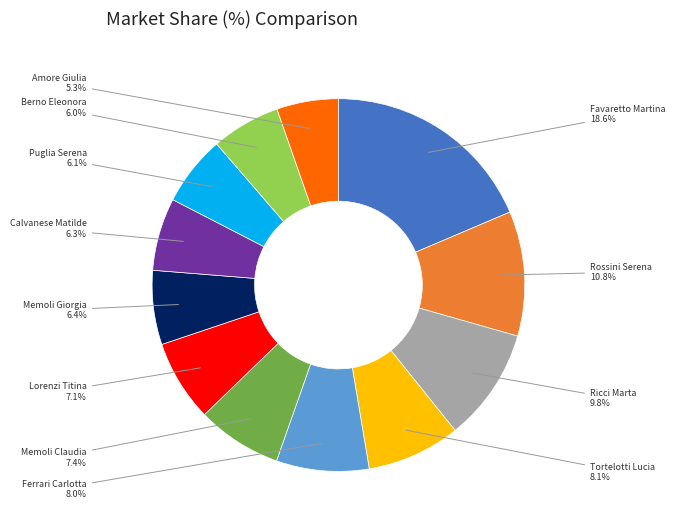

Is there any slice that represents more than half of the pie?

No